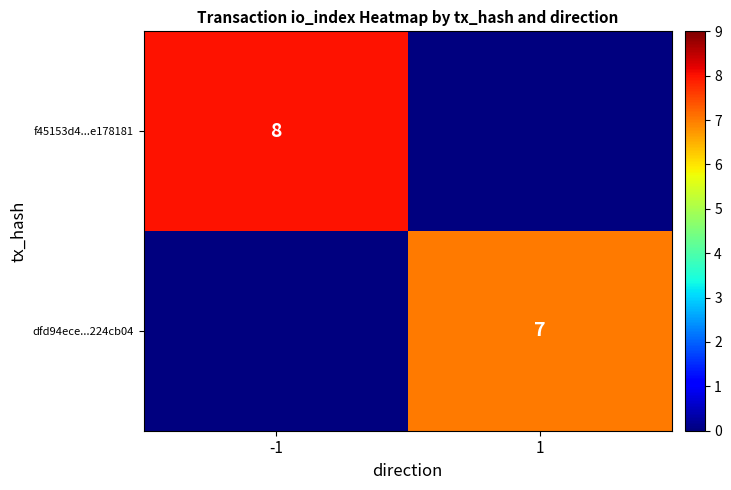

What is the difference between the maximum and minimum values in the dfd94ece...224cb04 series?

7